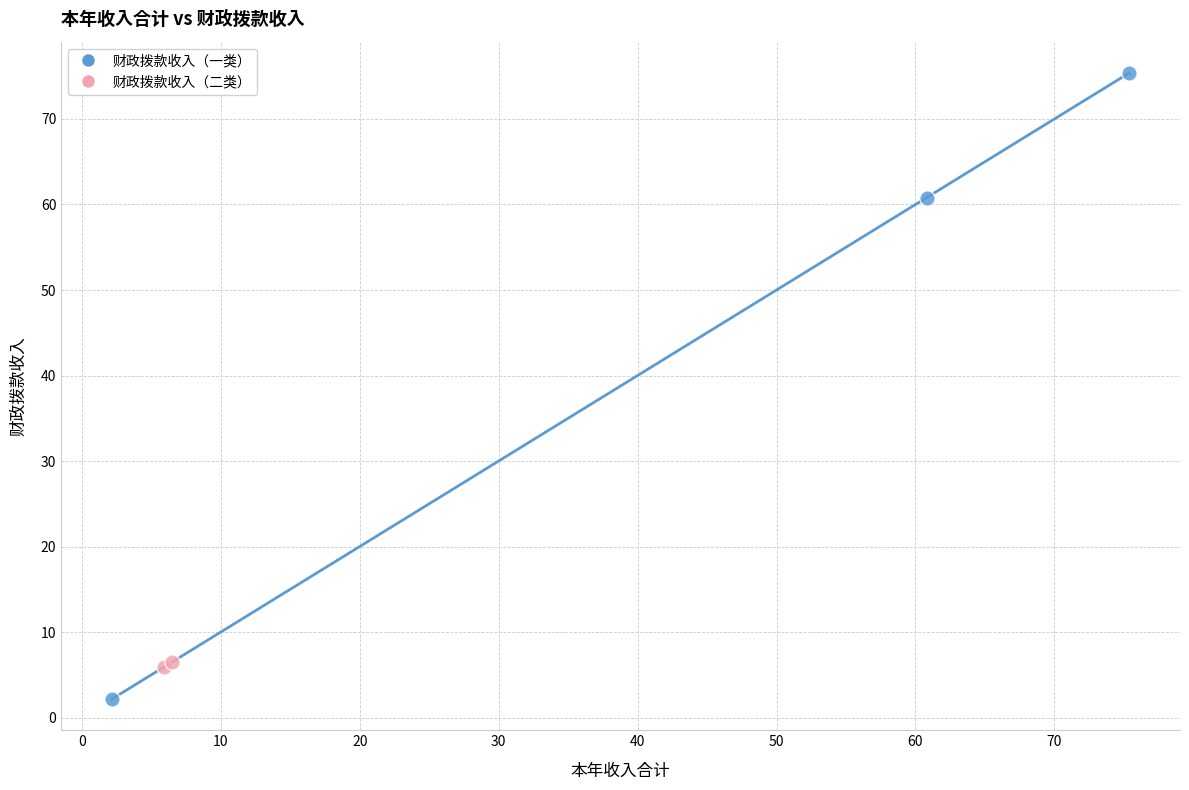

Which series reaches the minimum Y coordinate?

财政拨款收入（一类）